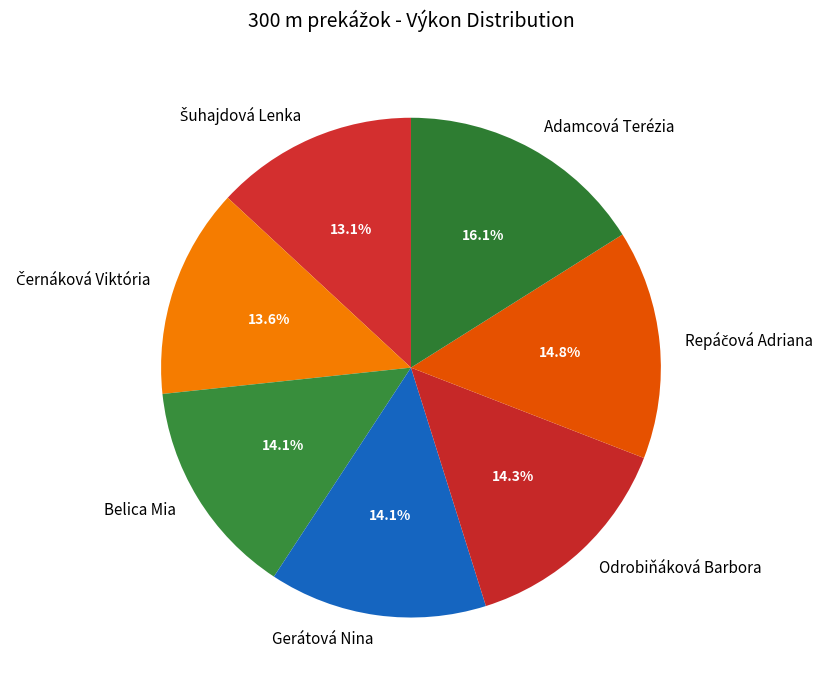

Does Odrobiňáková Barbora represent more than half of the total?

No